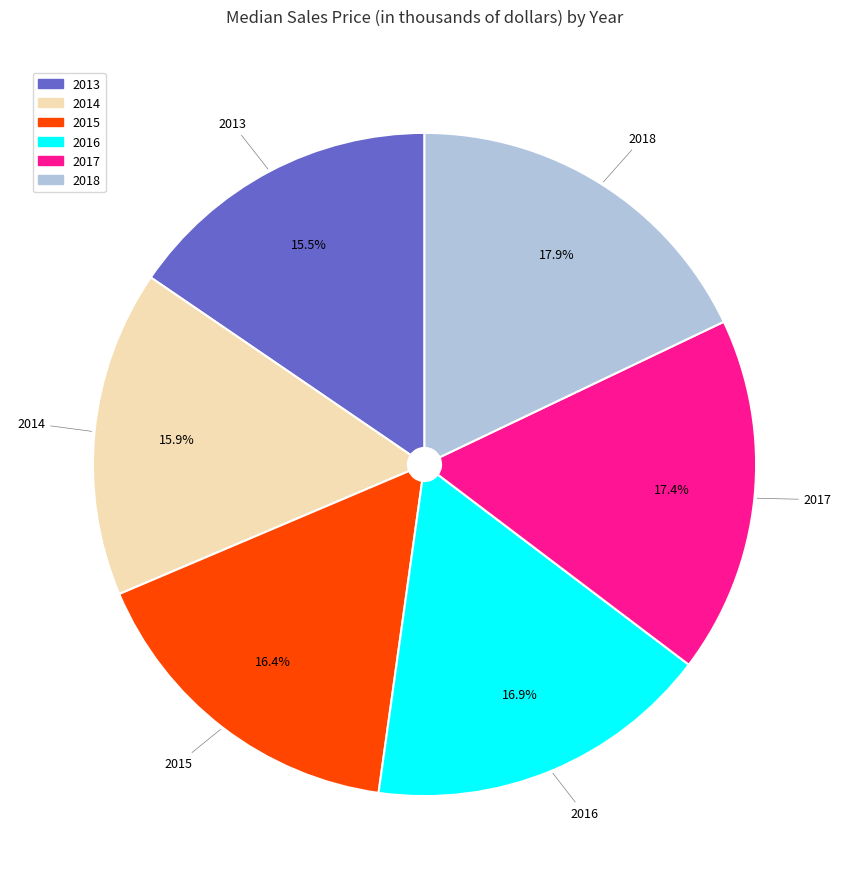

How many slices are in this pie chart?

6